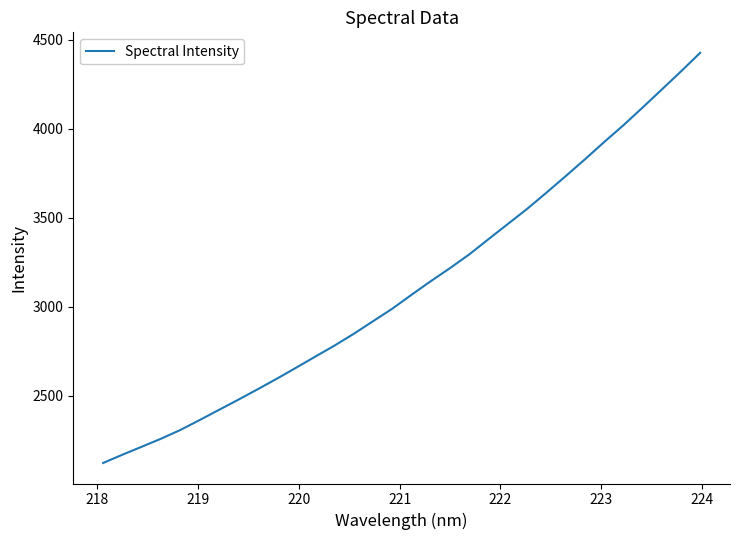

How many lines are shown in the chart?

1